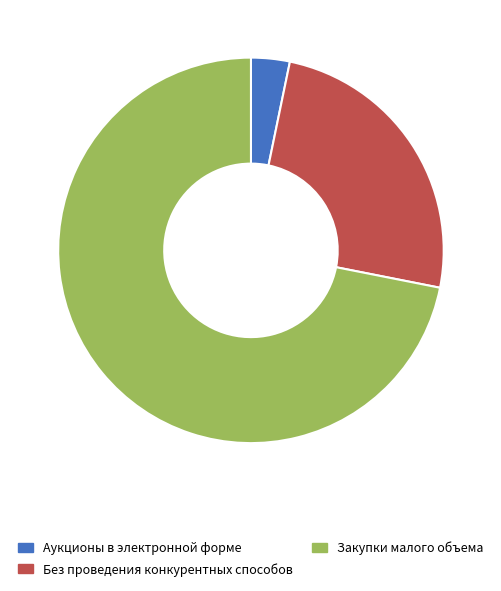

What is the smallest slice in the pie chart?

Аукционы в электронной форме